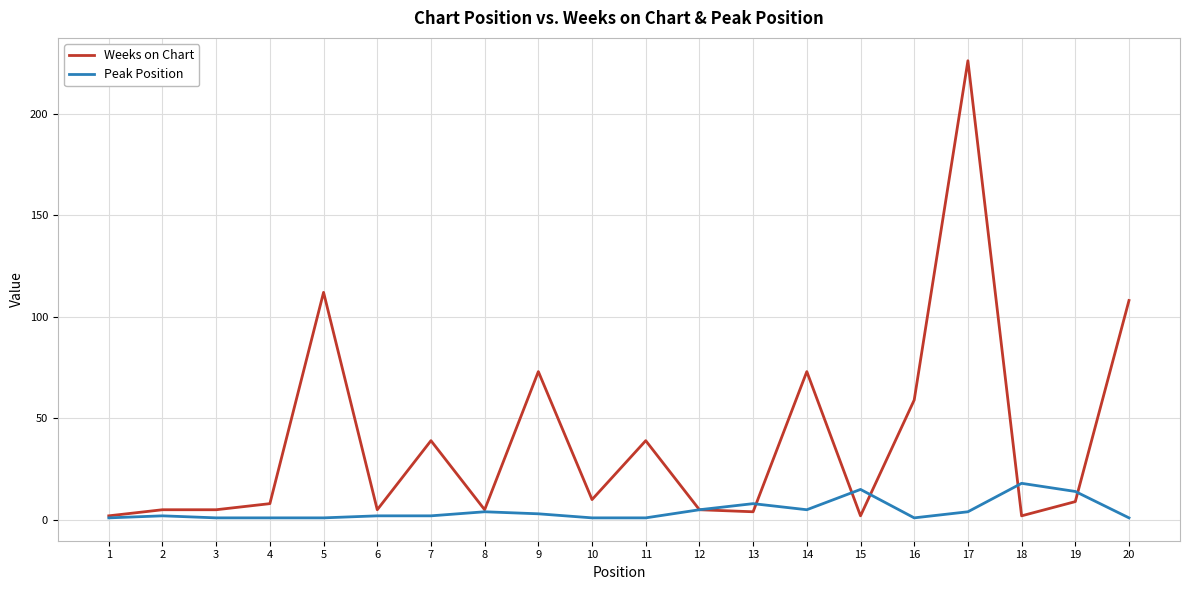

Where is Peak Position nearest to the value 9?

13